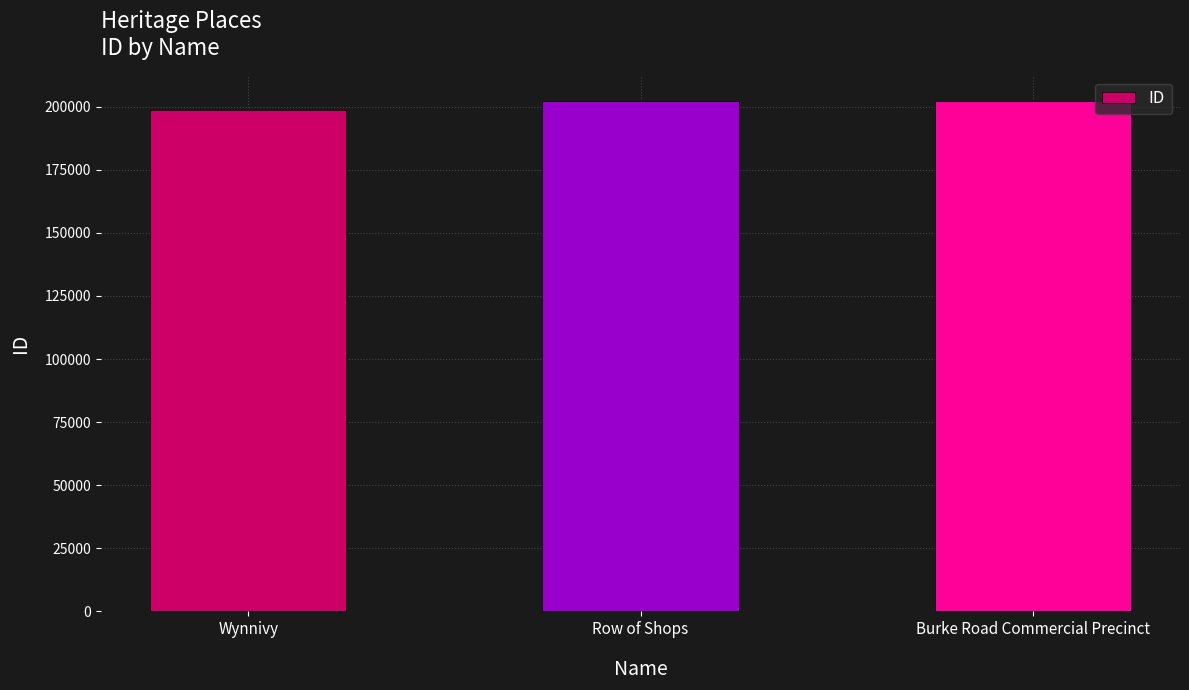

What value does the data have at Row of Shops?

202217